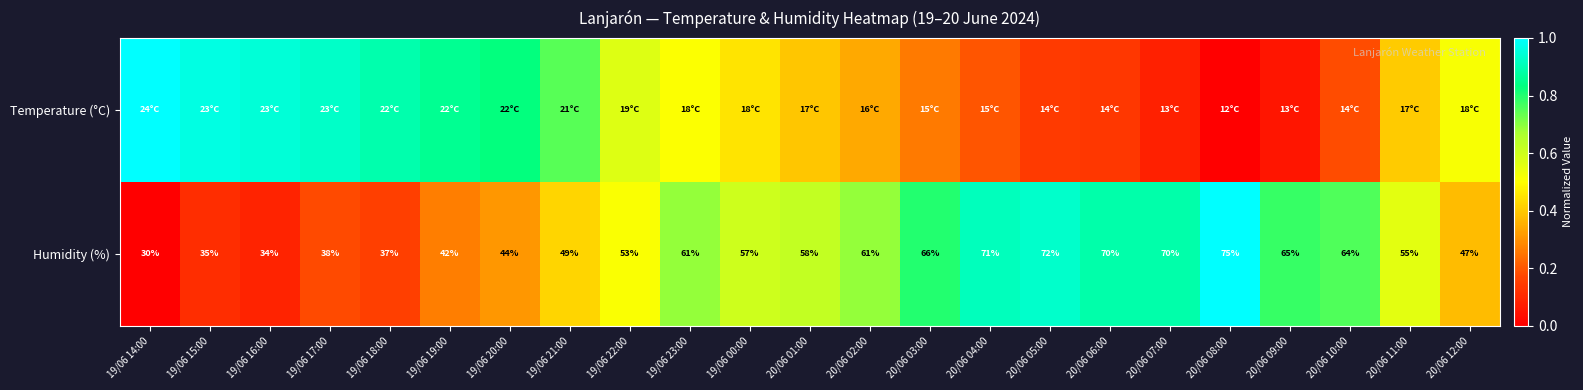

What is the sum of all Temperature (°C) values?

11.4